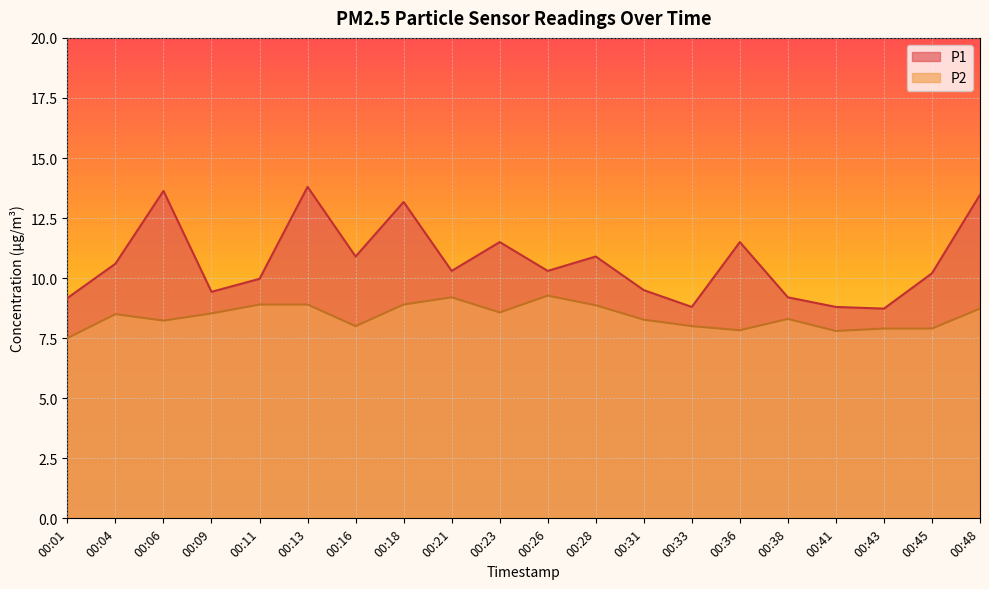

What is the spread (max minus min) of values at 00:41?

1.0